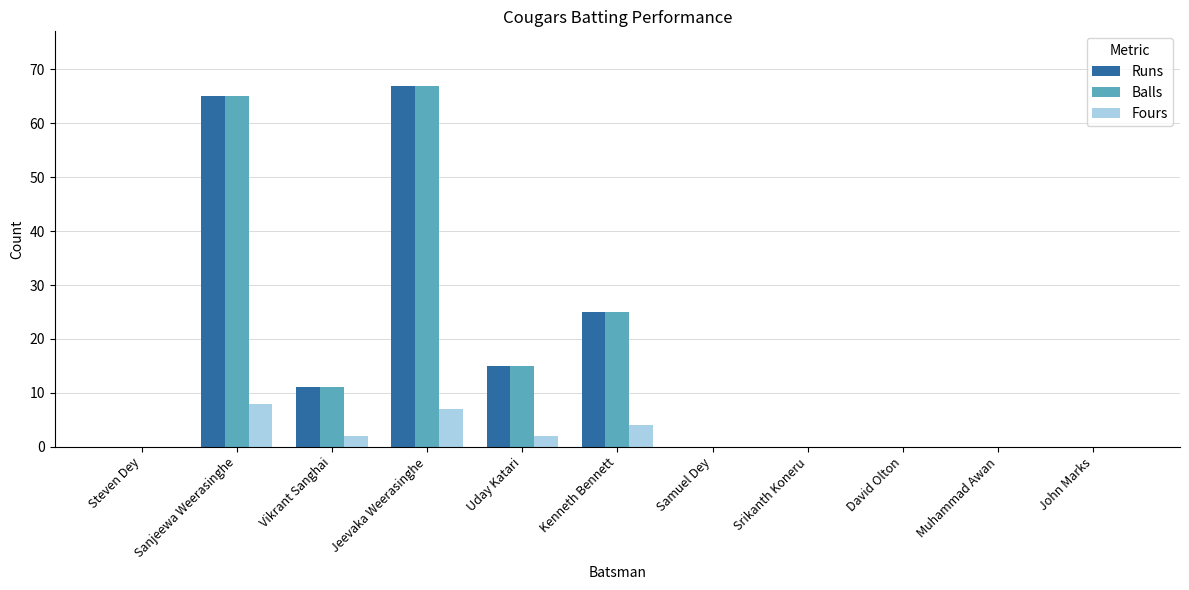

Which category has the highest value in the Runs series?

Jeevaka Weerasinghe